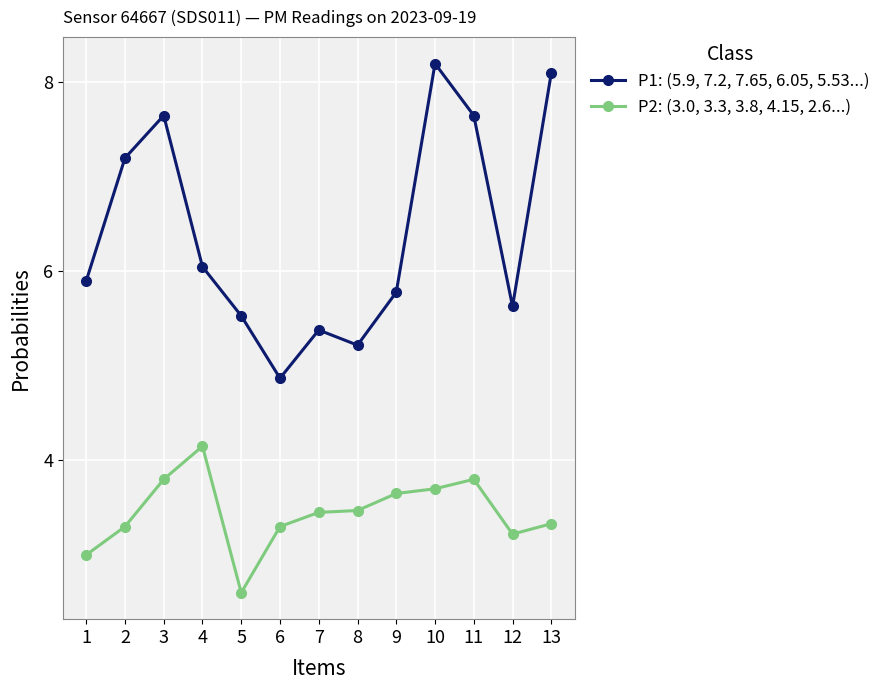

What is the total value across all series at 2?

10.5